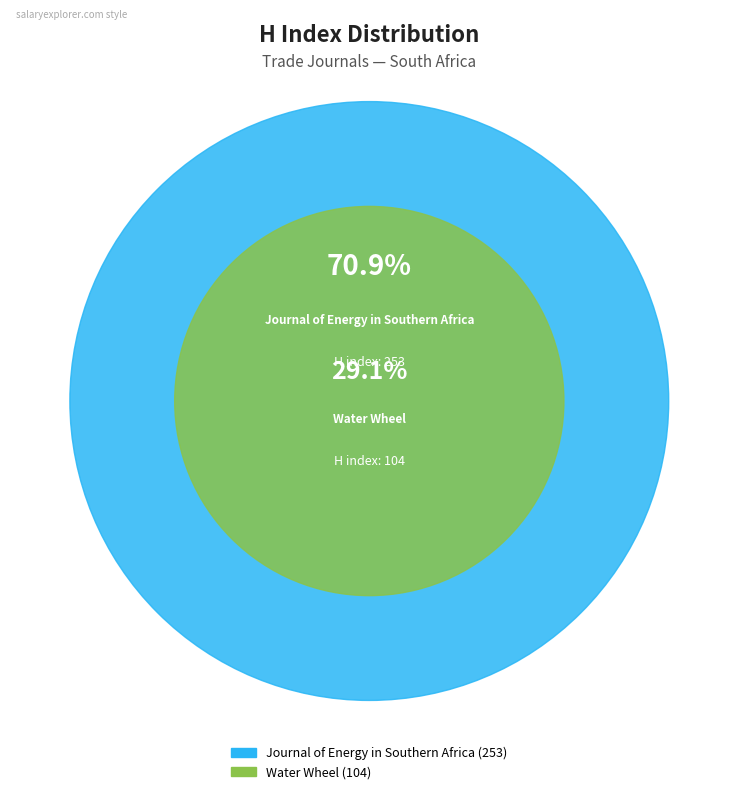

Rank the categories by value from lowest to highest.

Water Wheel, Journal of Energy in Southern Africa